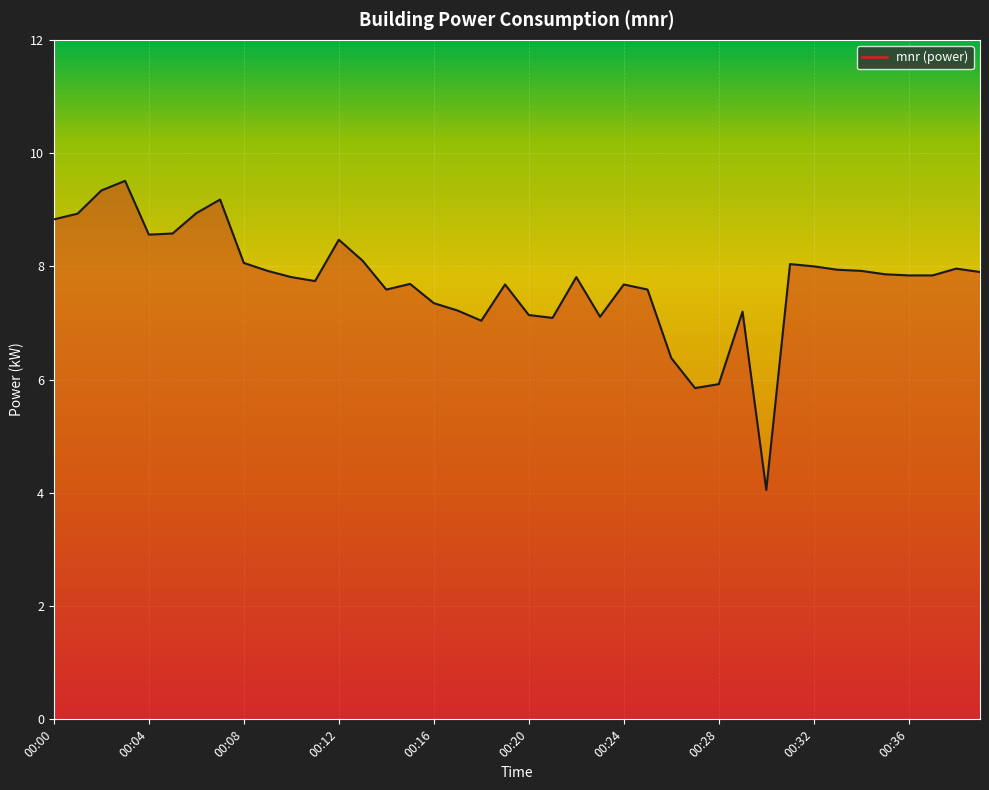

Reading right to left, extract all data points from this chart.

00:39=7.9	00:38=8.0	00:37=7.8	00:36=7.8	00:35=7.9	00:34=7.9	00:33=7.9	00:32=8.0	00:31=8.0	00:30=4.0	00:29=7.2	00:28=5.9	00:27=5.8	00:26=6.4	00:25=7.6	00:24=7.7	00:23=7.1	00:22=7.8	00:21=7.1	00:20=7.1	00:19=7.7	00:18=7.0	00:17=7.2	00:16=7.3	00:15=7.7	00:14=7.6	00:13=8.1	00:12=8.5	00:11=7.7	00:10=7.8	00:09=7.9	00:08=8.1	00:07=9.2	00:06=8.9	00:05=8.6	00:04=8.6	00:03=9.5	00:02=9.3	00:01=8.9	00:00=8.8